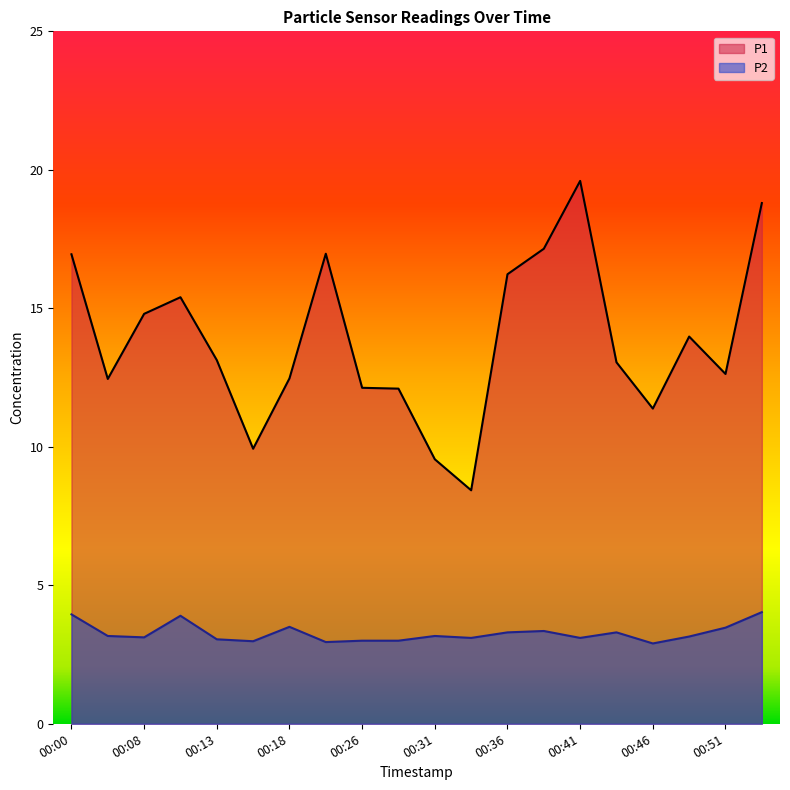

What is the value of the P1 point at the 12th from the left?

8.4